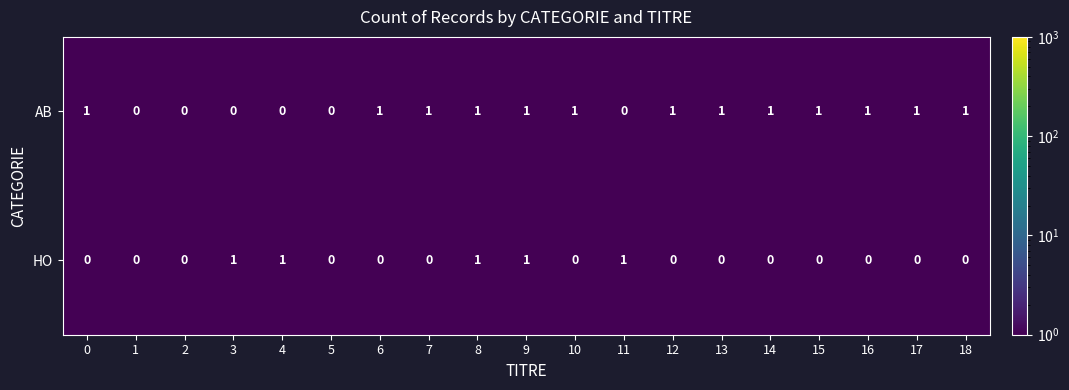

At 15, list the series in order from smallest to largest.

HO, AB